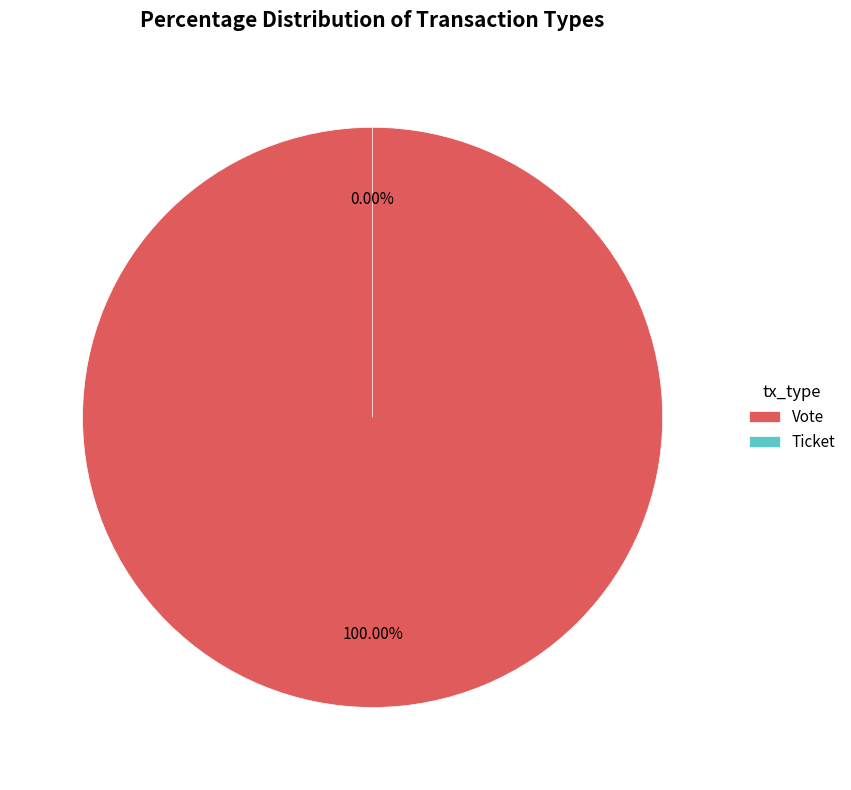

Is there a majority slice in this chart?

Yes